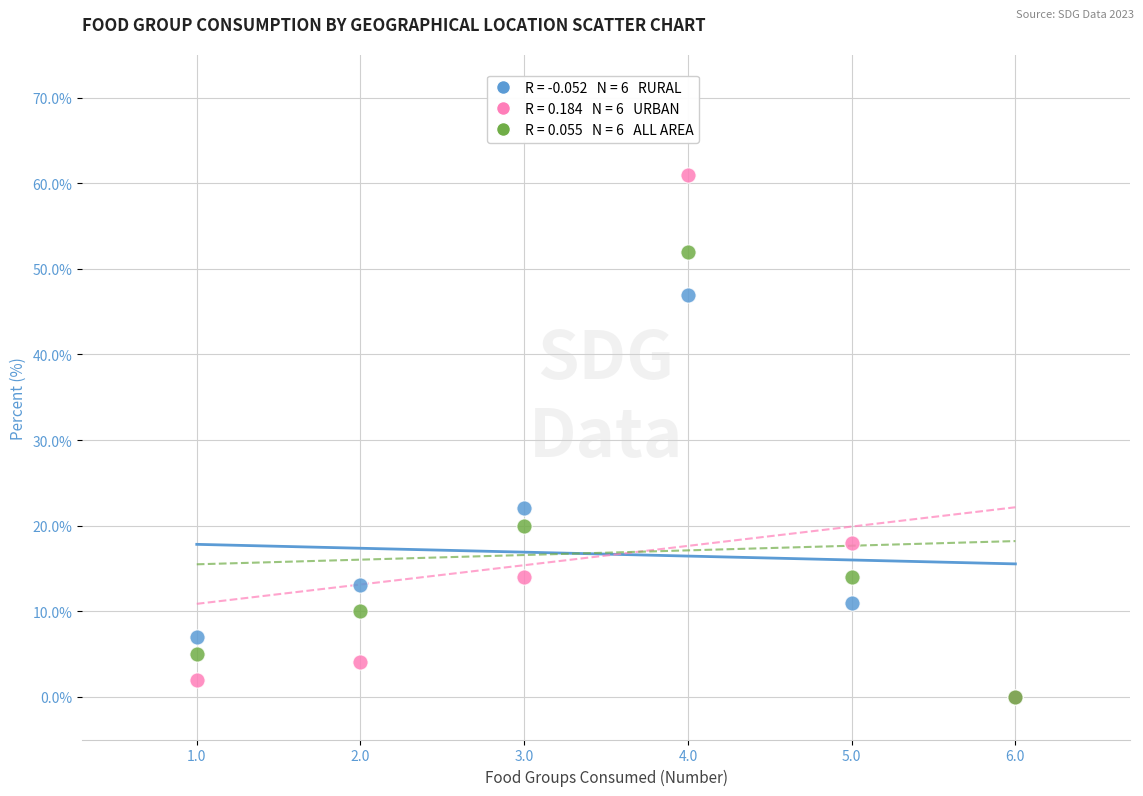

Across all series, what Y value is closest to 30?

22